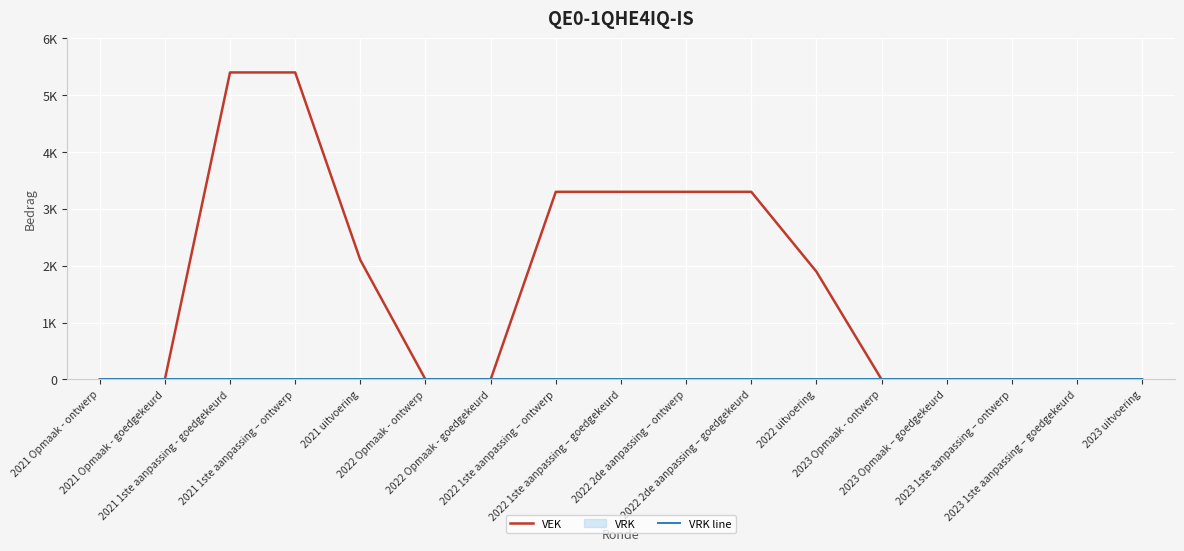

Reading left to right, extract all data points from this chart.

VEK: 0	0	5400	5400	2100	0	0	3300	3300	3300	3300	1896	0	0	0	0	0
VRK line: 0	0	0	0	0	0	0	0	0	0	0	0	0	0	0	0	0